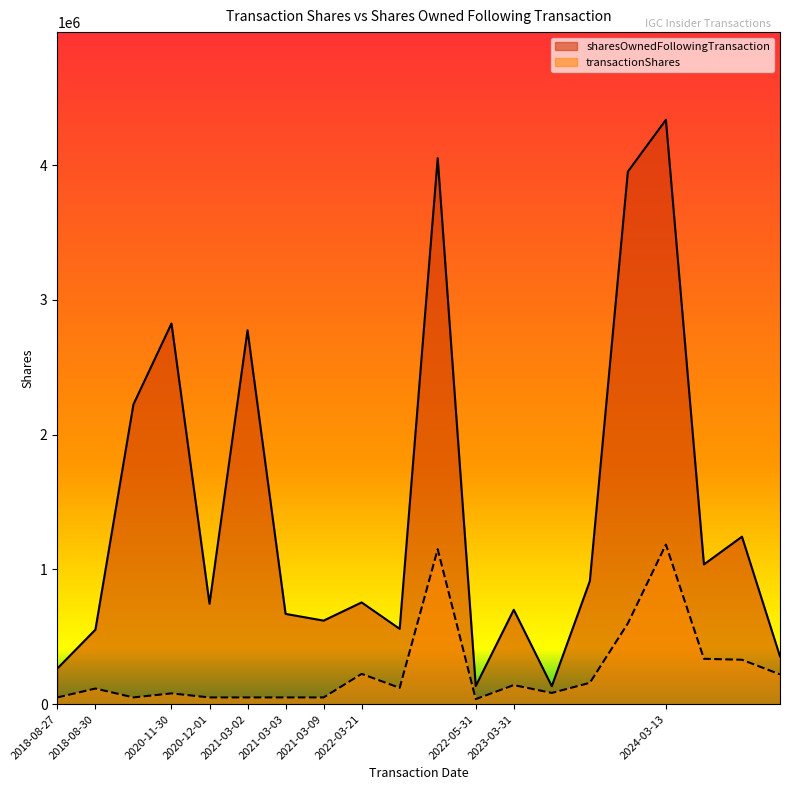

At which label is transactionShares closest to 611042?

2023-03-31